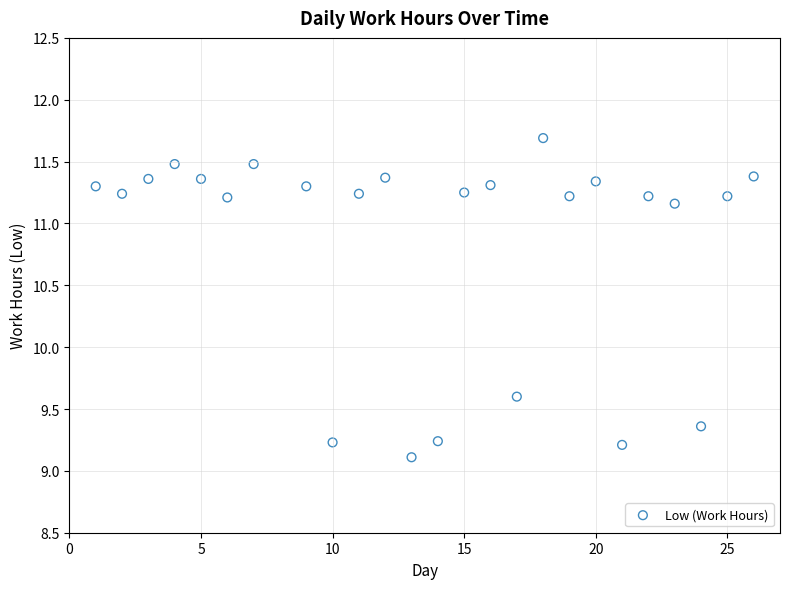

What Y value in the scatter plot is closest to 10?

9.6